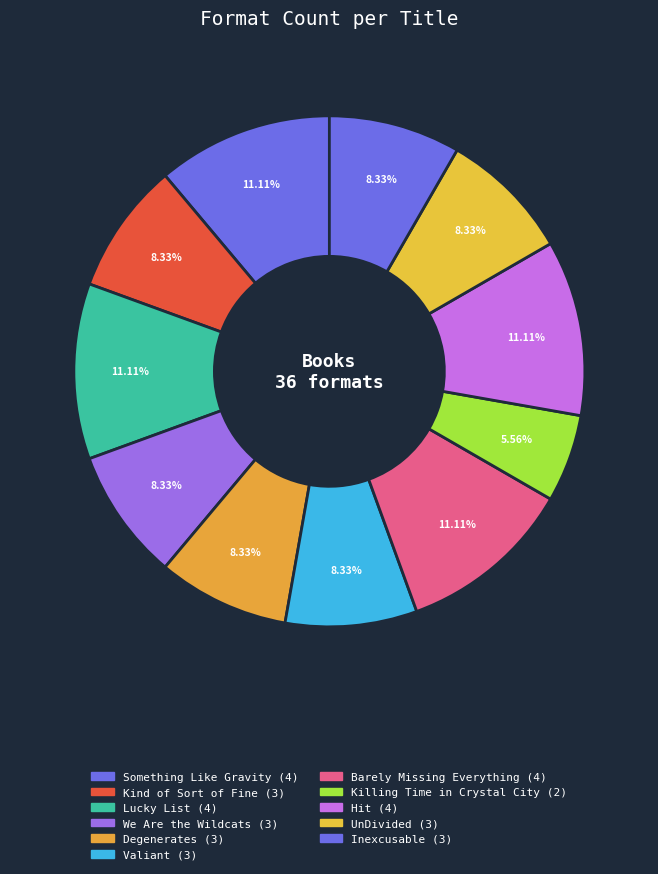

Which slice is the largest?

Something Like Gravity